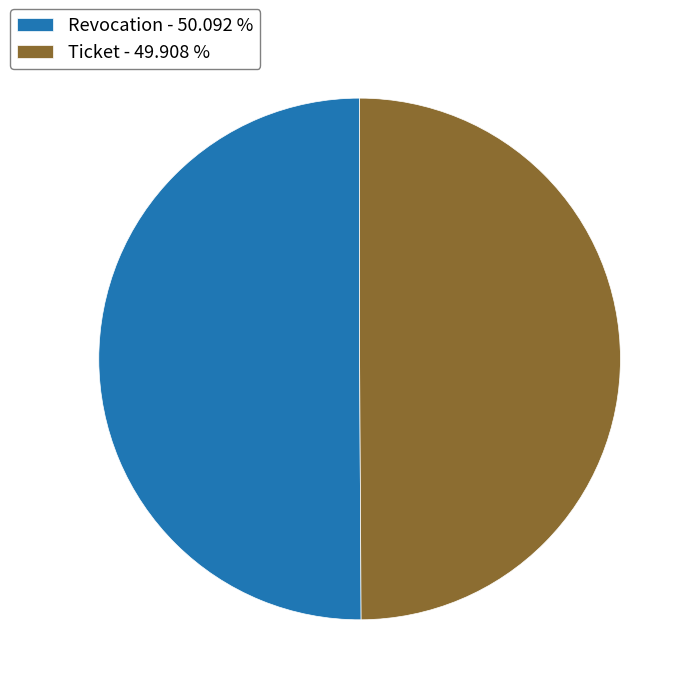

Count the number of slices in the pie.

2